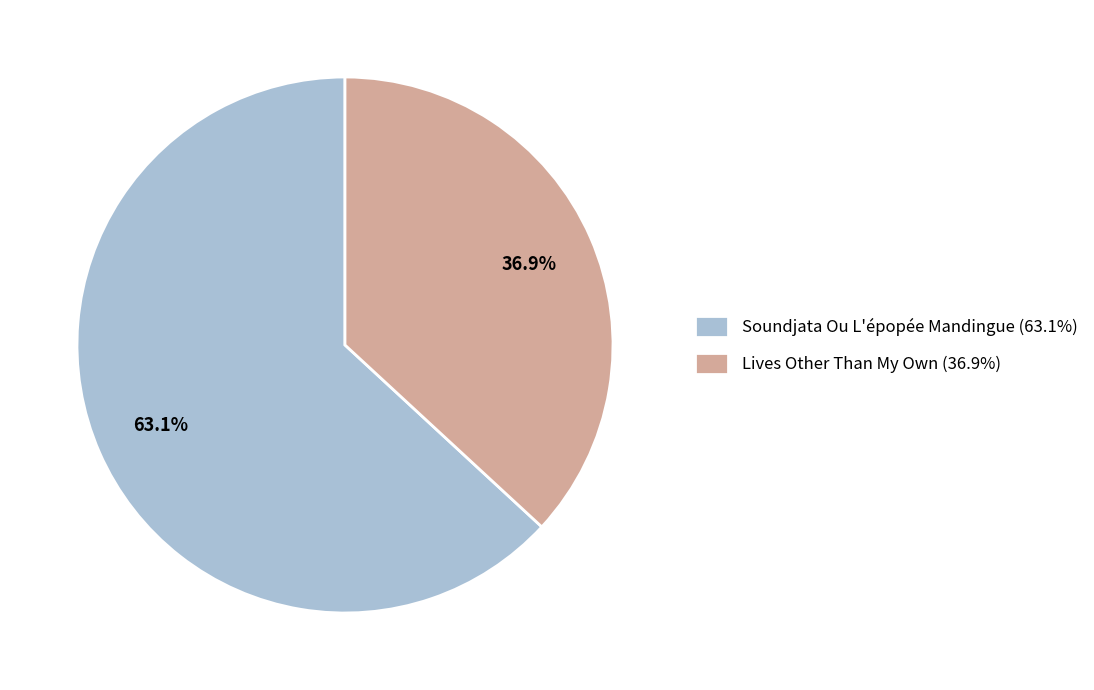

Is there any slice that represents more than half of the pie?

Yes